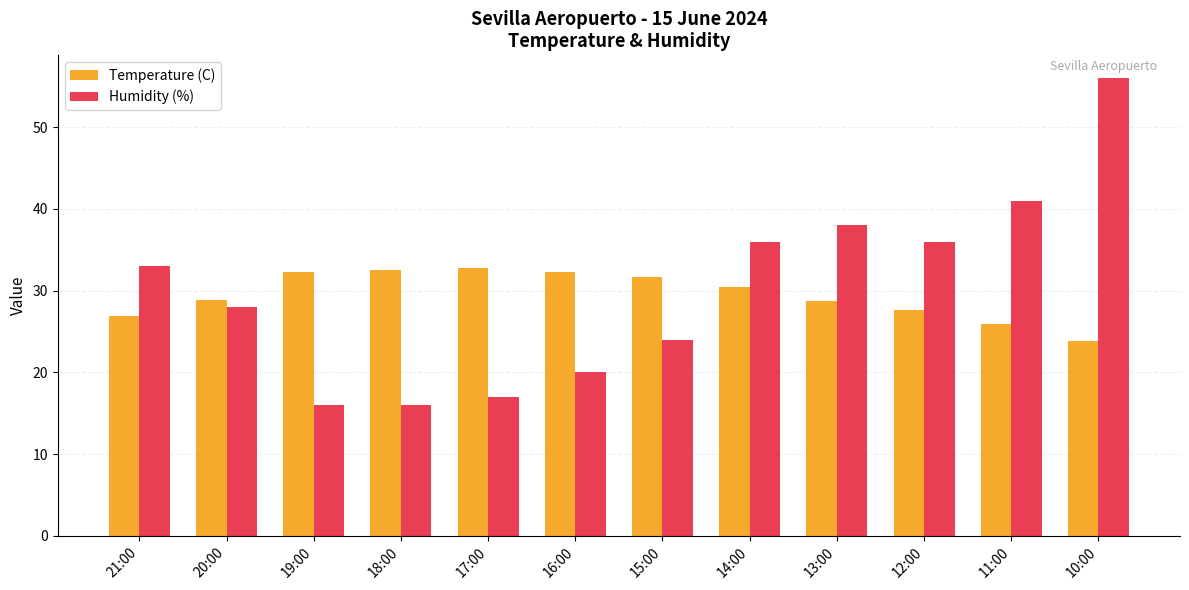

What is the sum of the Humidity (%) values at 12:00 and 18:00?

52.0